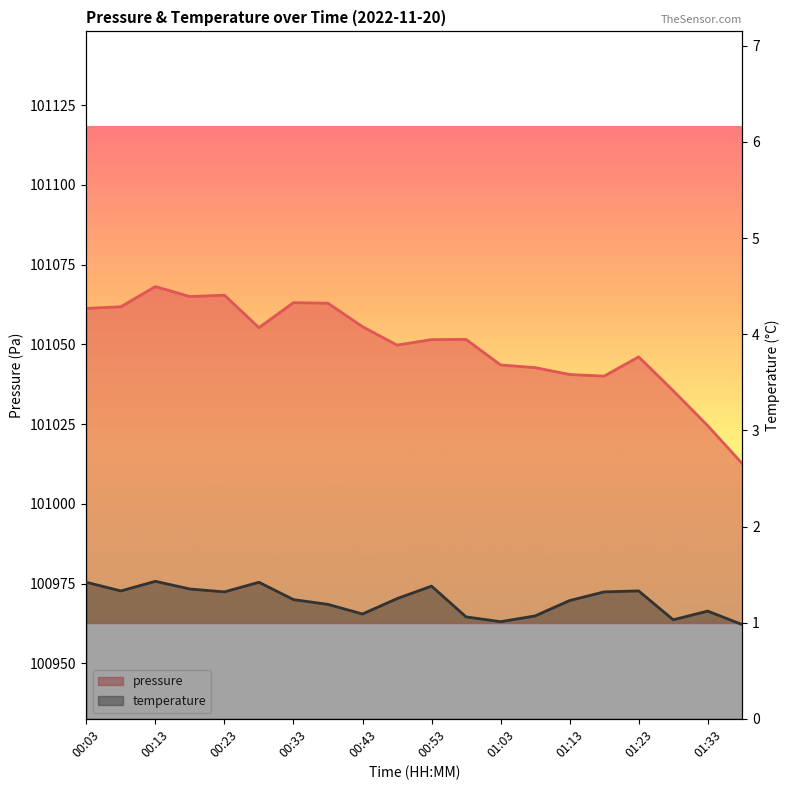

List the series in order of their overall mean, lowest first.

temperature, pressure